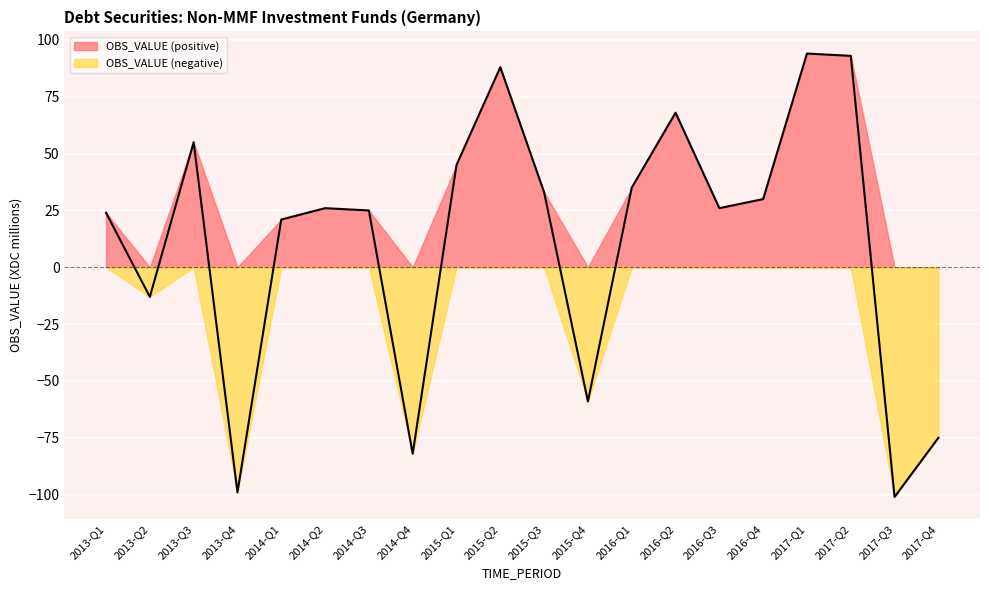

Reading left to right, what are all the values shown in this chart?

2013-Q1=24	2013-Q2=-13	2013-Q3=55	2013-Q4=-99	2014-Q1=21	2014-Q2=26	2014-Q3=25	2014-Q4=-82	2015-Q1=45	2015-Q2=88	2015-Q3=33	2015-Q4=-59	2016-Q1=35	2016-Q2=68	2016-Q3=26	2016-Q4=30	2017-Q1=94	2017-Q2=93	2017-Q3=-101	2017-Q4=-75